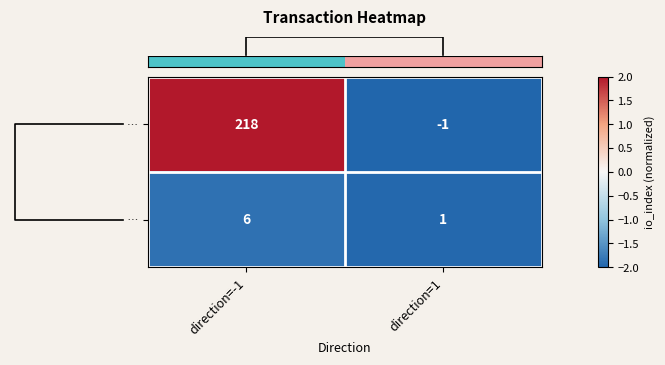

What is the difference between the maximum and minimum values in the b9310d7ea8e… series?

5